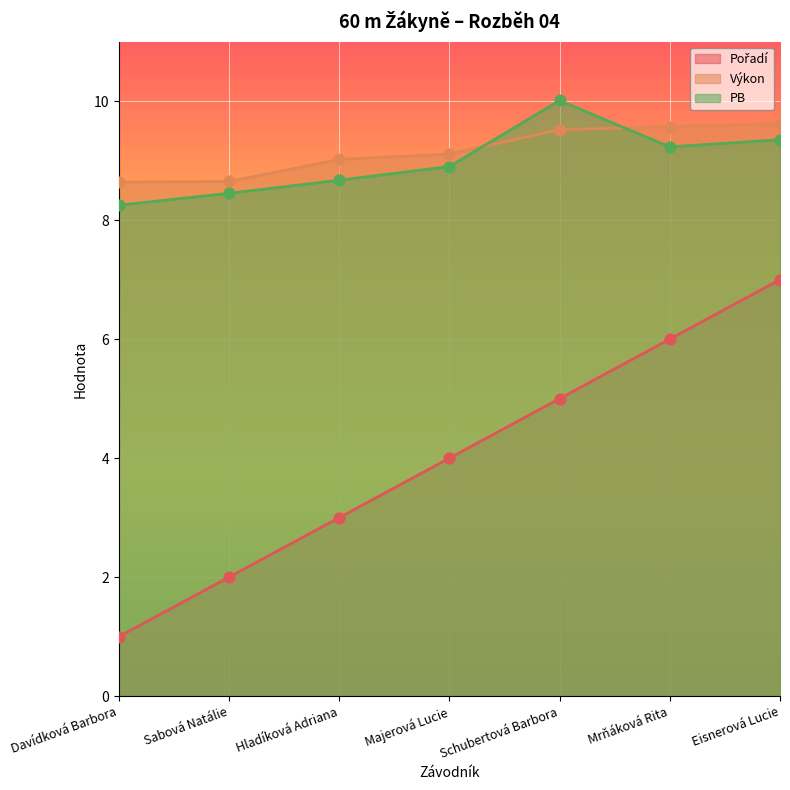

At how many categories does at least one series exceed 8?

7